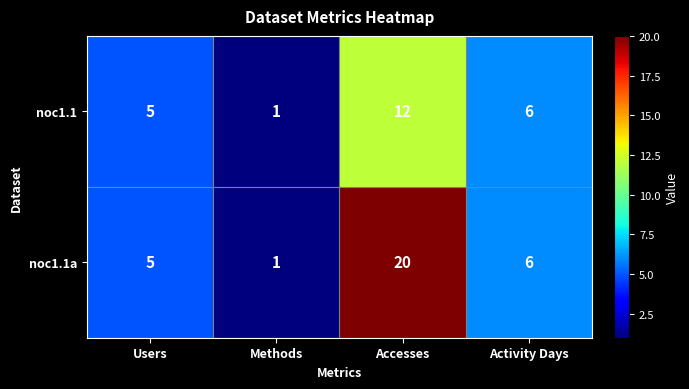

At which category is the sum across all series the highest?

Accesses